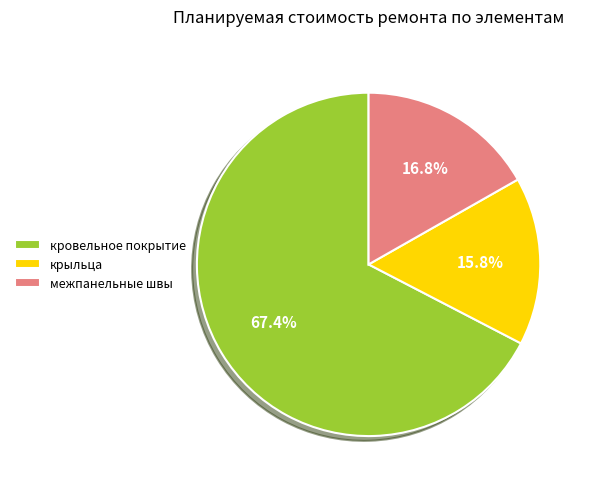

True or false: кровельное покрытие accounts for 67% of the total.

True